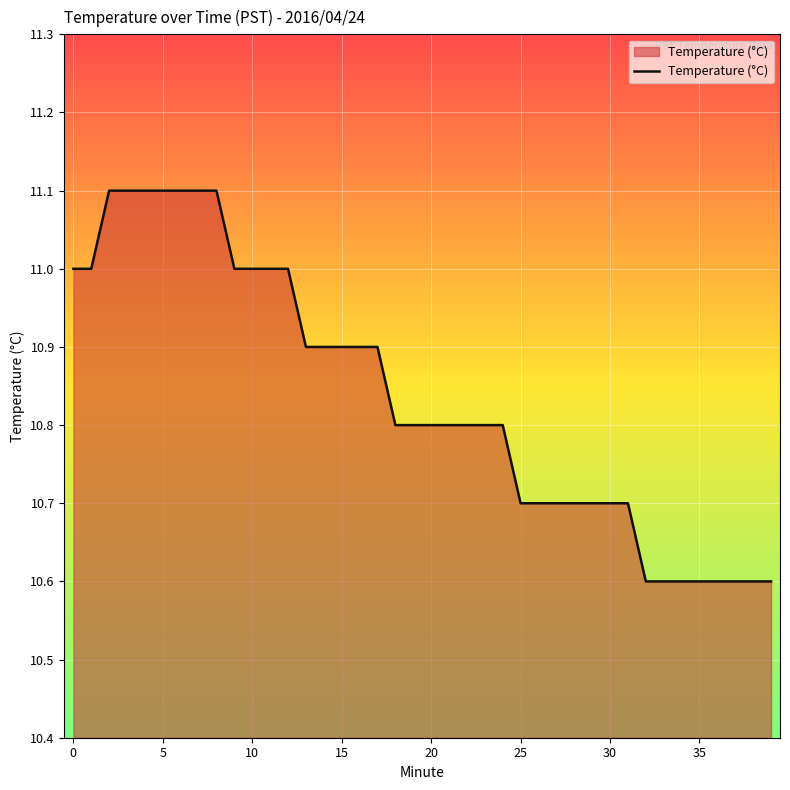

What is the greatest value displayed?

11.1